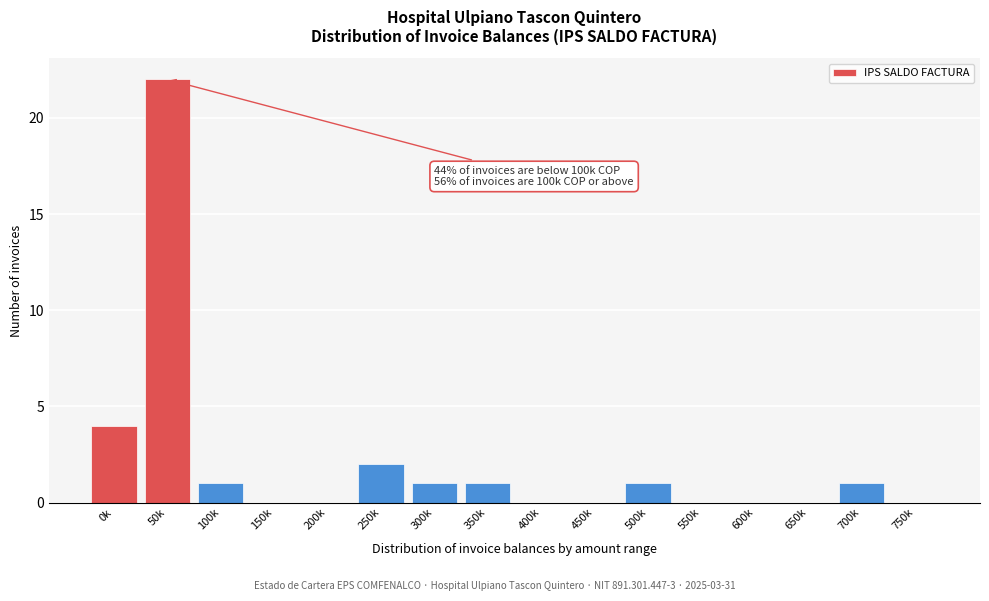

Reading left to right, extract all data points from this chart.

0k=4	50k=22	100k=1	150k=0	200k=0	250k=2	300k=1	350k=1	400k=0	450k=0	500k=1	550k=0	600k=0	650k=0	700k=1	750k=0